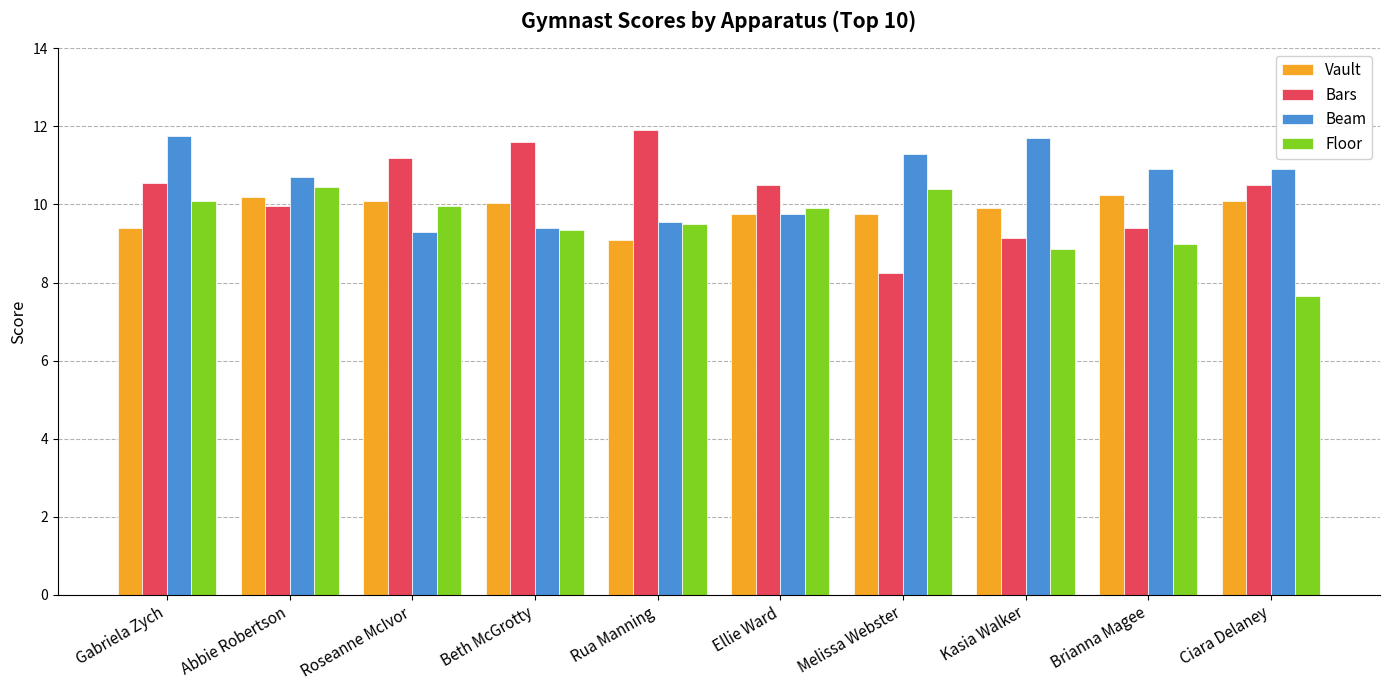

What is the maximum value shown in the chart?

11.9